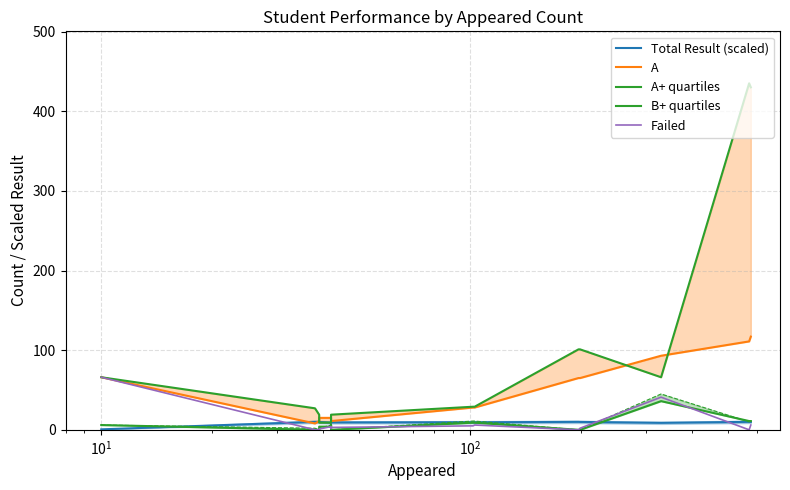

True or false: Failed and A cross at least once.

False